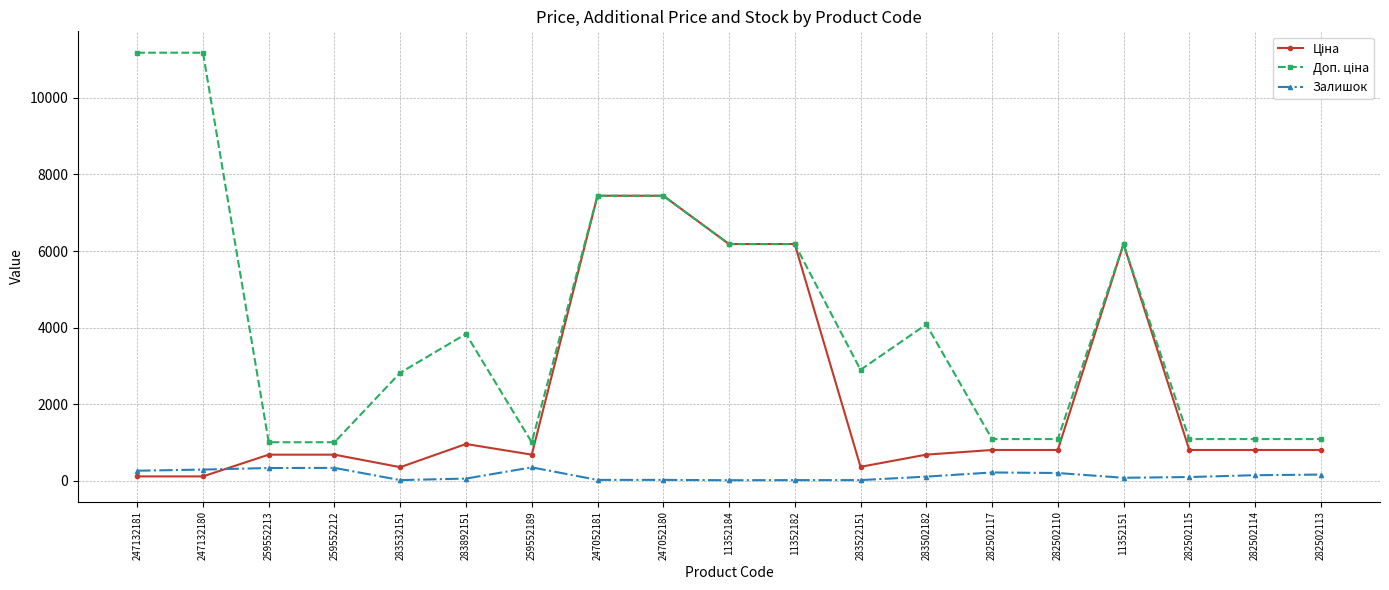

What is the sum of the Залишок values at 283502182 and 11352151?

182.0